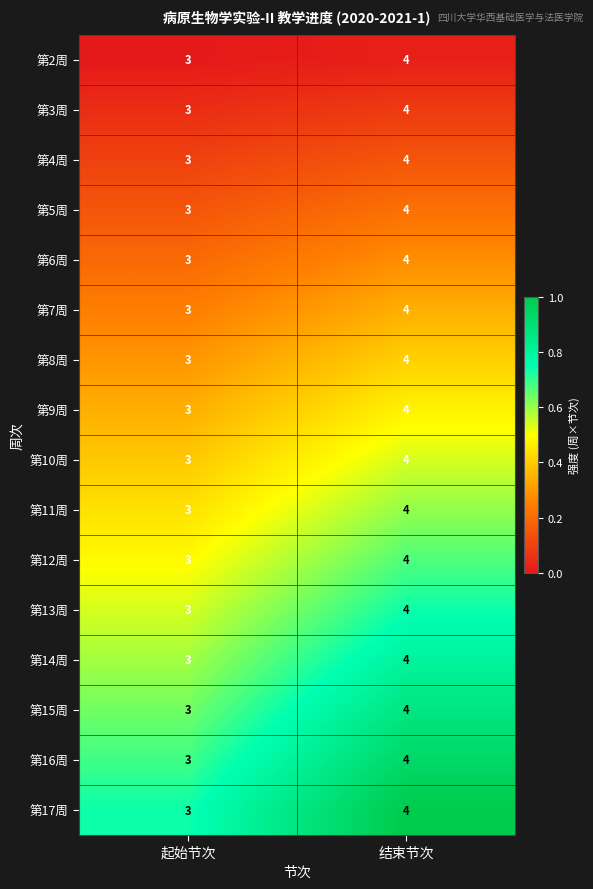

What is the total value across all series at 起始节次?

48